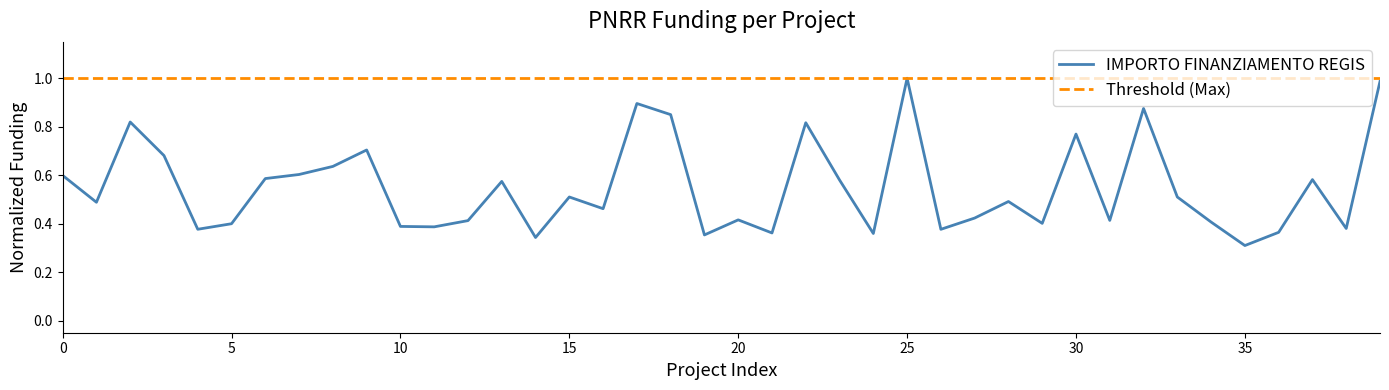

Which series has the largest total across all categories?

Threshold (Max)